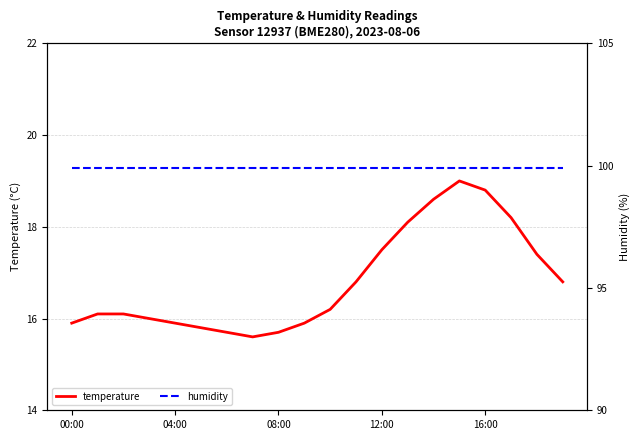

How many interior local valleys does the temperature series have?

1